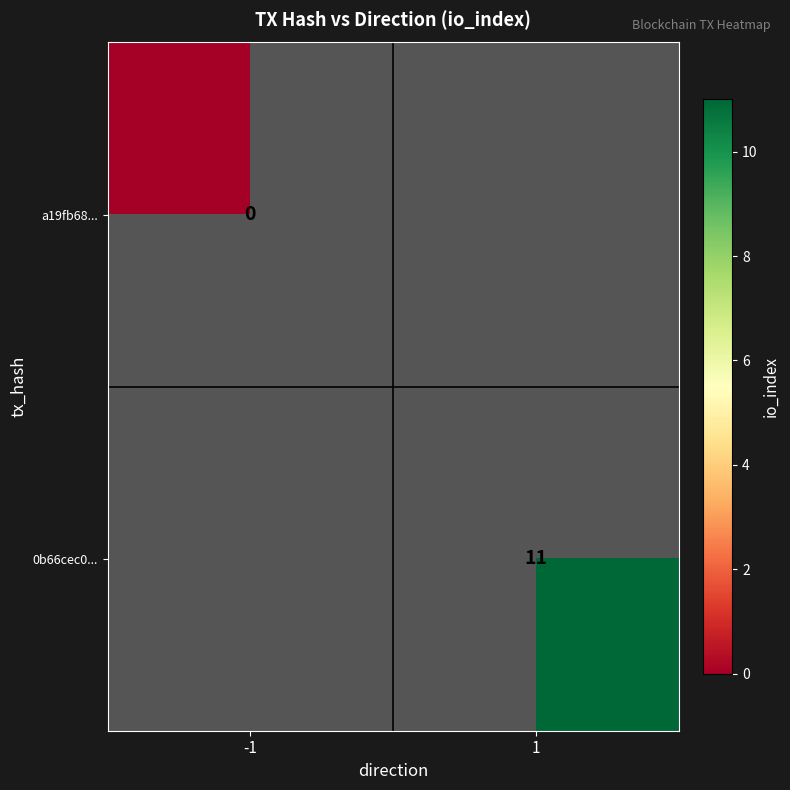

True or false: 0b66cec0... has a value of 7 at 1.

False